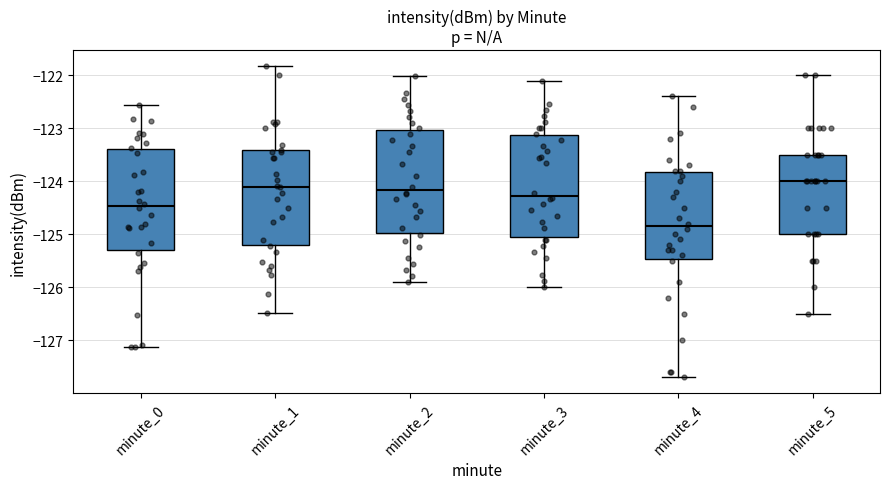

Which box's median line is the highest?

minute_5